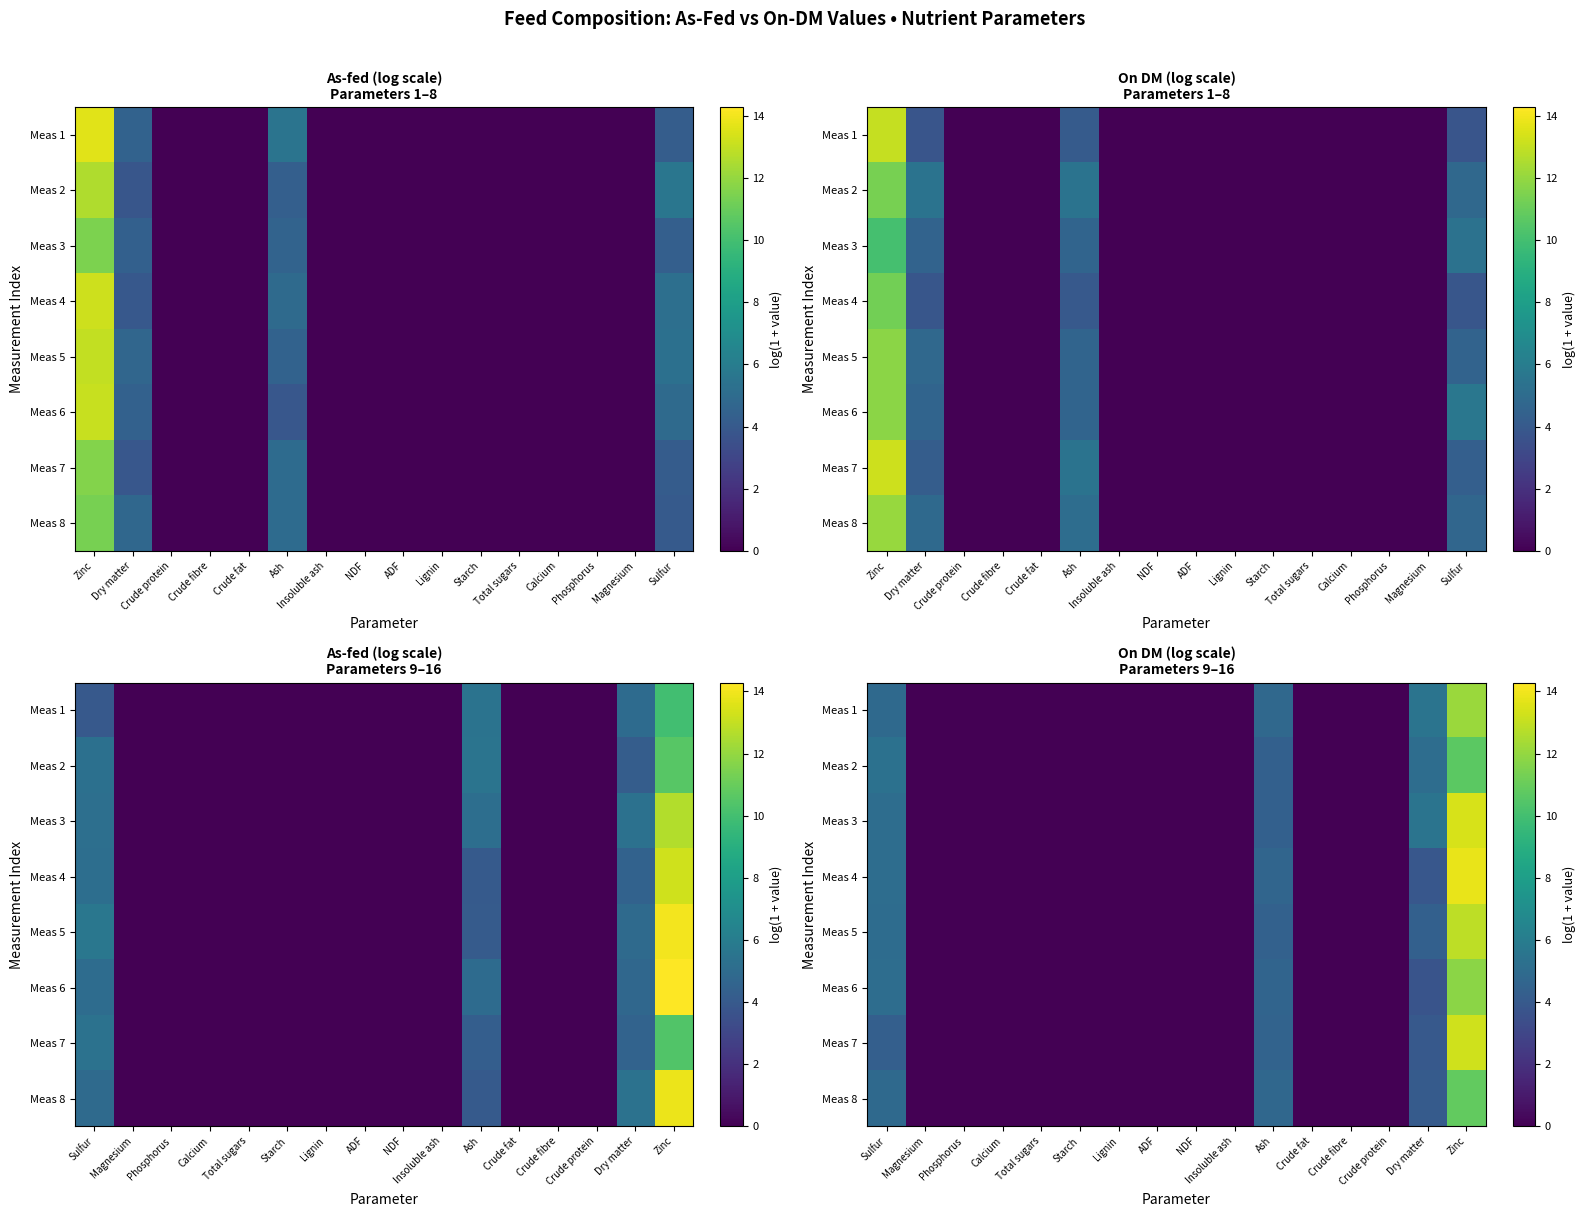

List the series in order of their peak value, highest first.

Meas 4, Meas 3, Meas 7, Meas 5, Meas 1, Meas 6, Meas 8, Meas 2